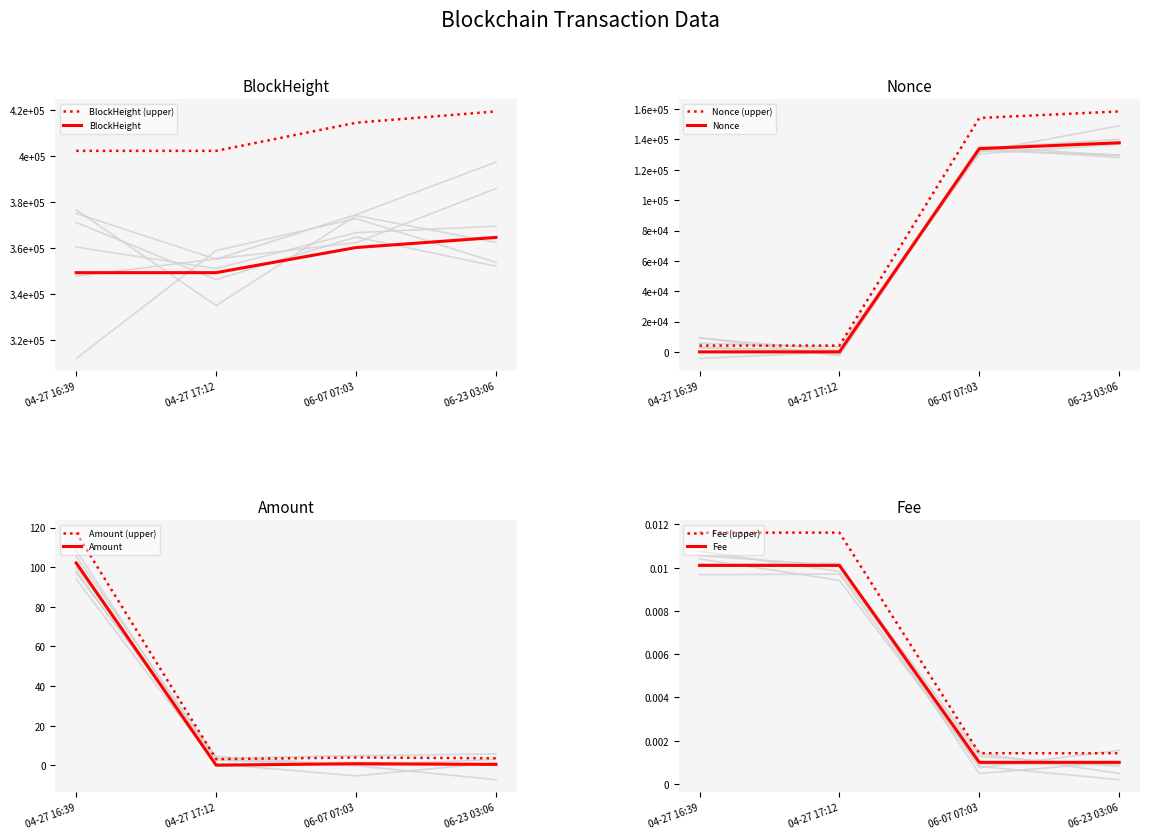

What is the difference between the highest and lowest values at 2024-06-07 07:03?

414406.3